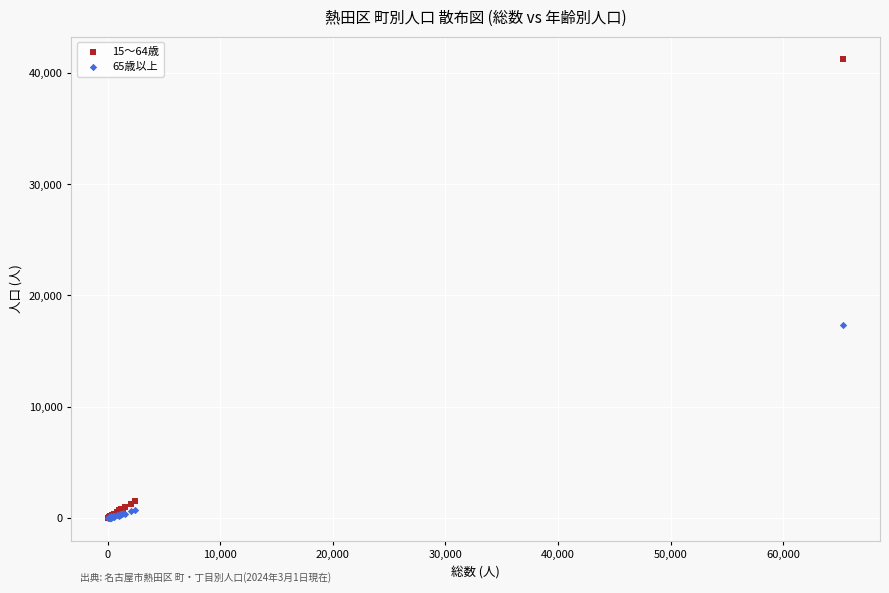

Which series contains the highest Y value?

15～64歳